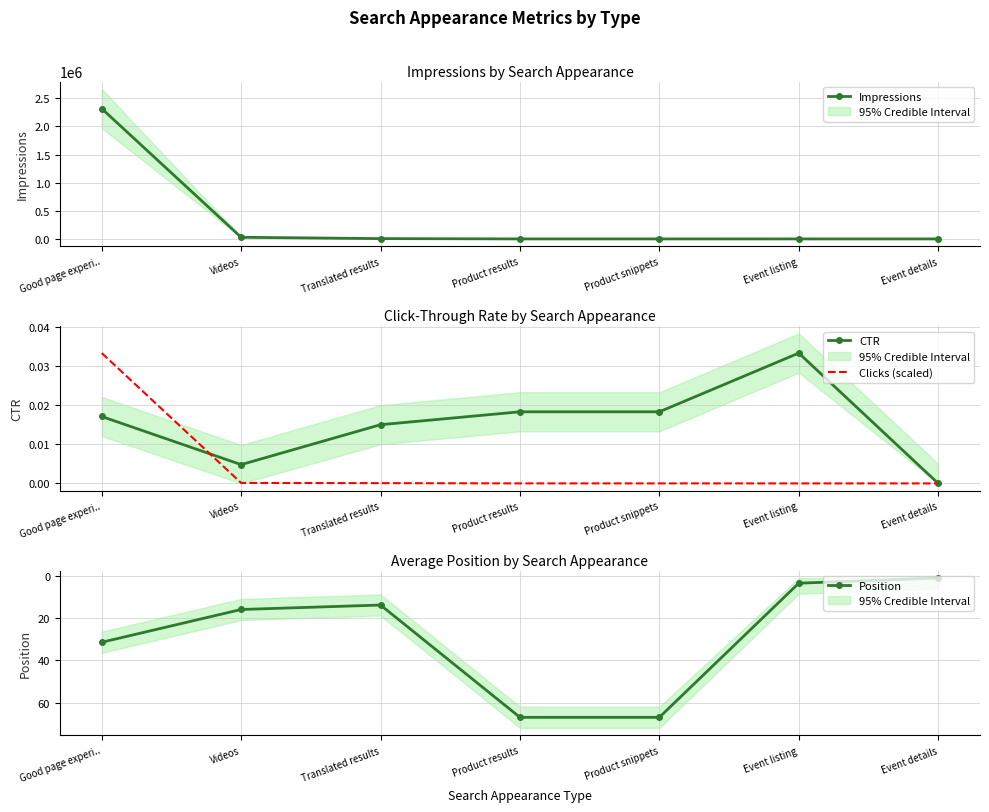

What is the sum of all Position values?

199.6